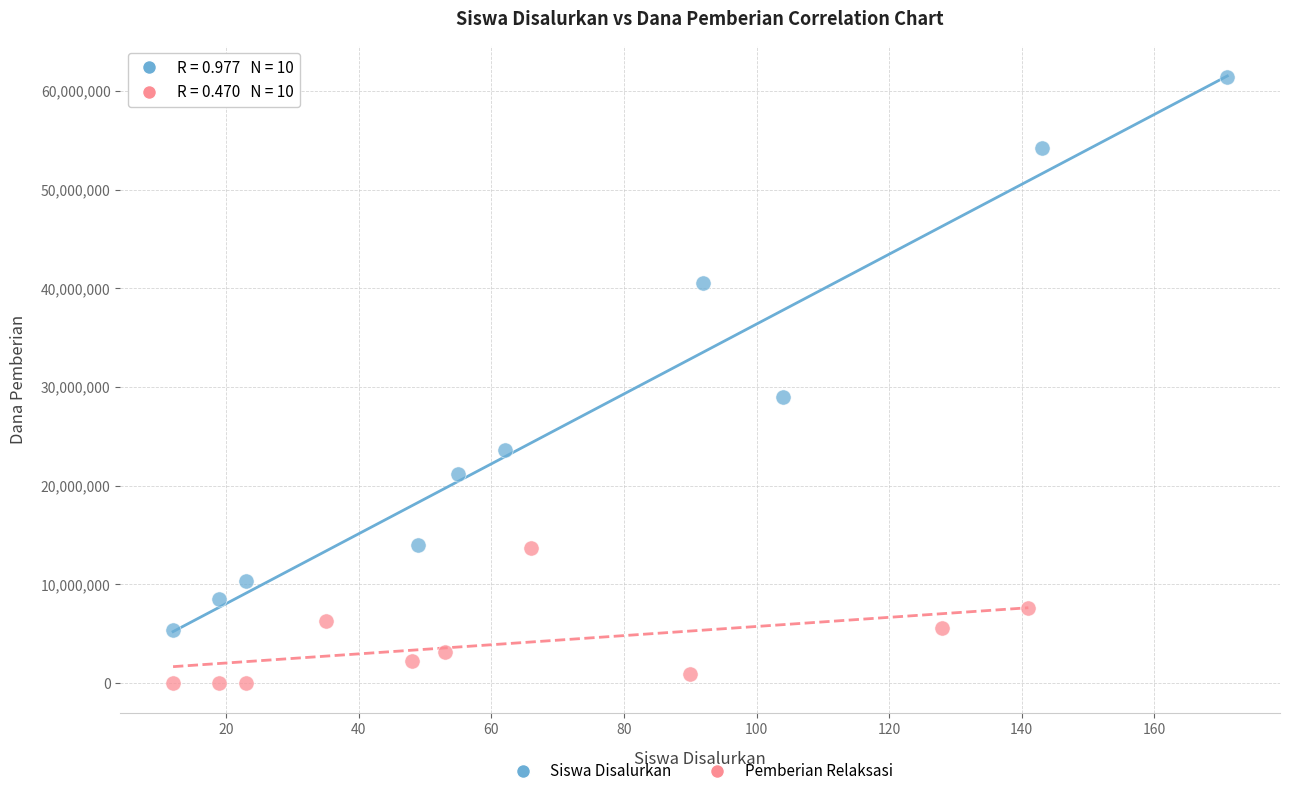

Which series has the widest spread of Y values?

Siswa Disalurkan